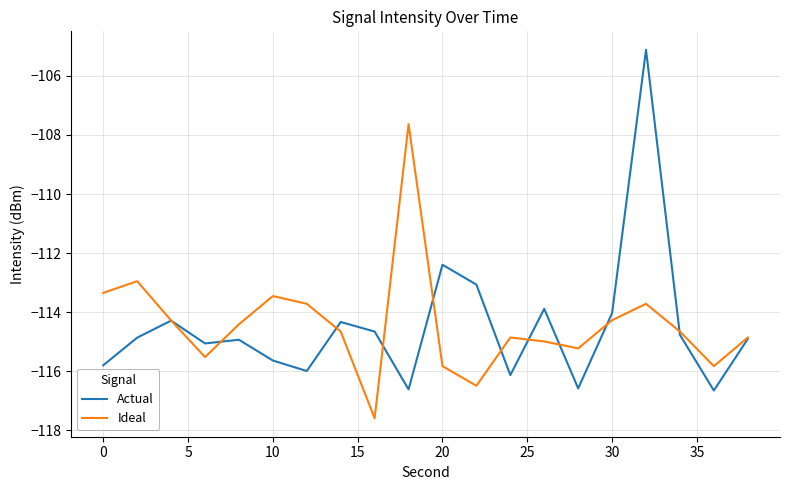

What is the minimum value shown in the chart?

-117.6